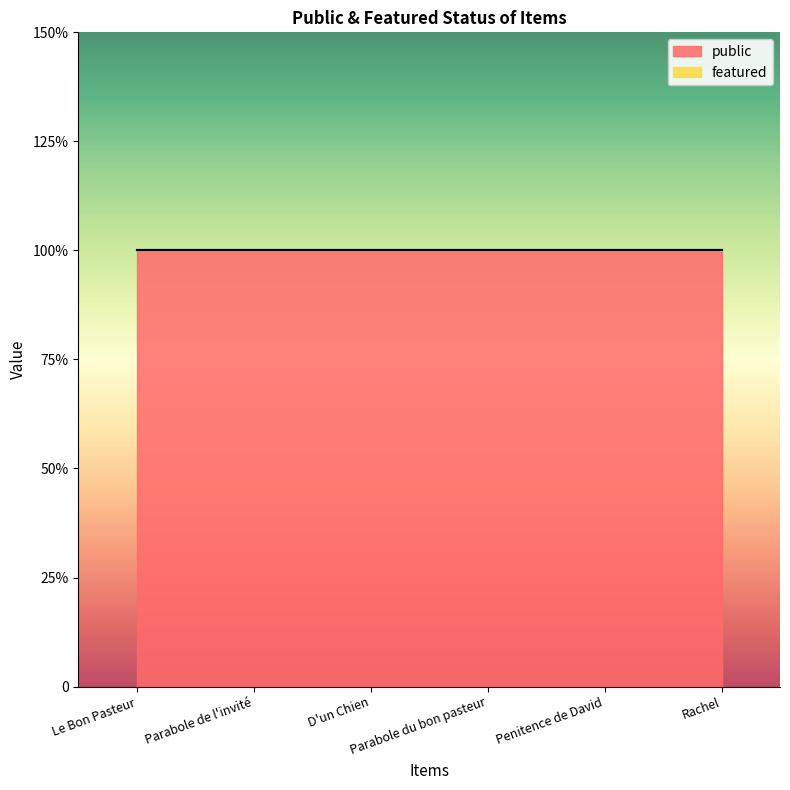

Is the value of featured at Parabole du bon pasteur greater than the value of public at Penitence de David?

No